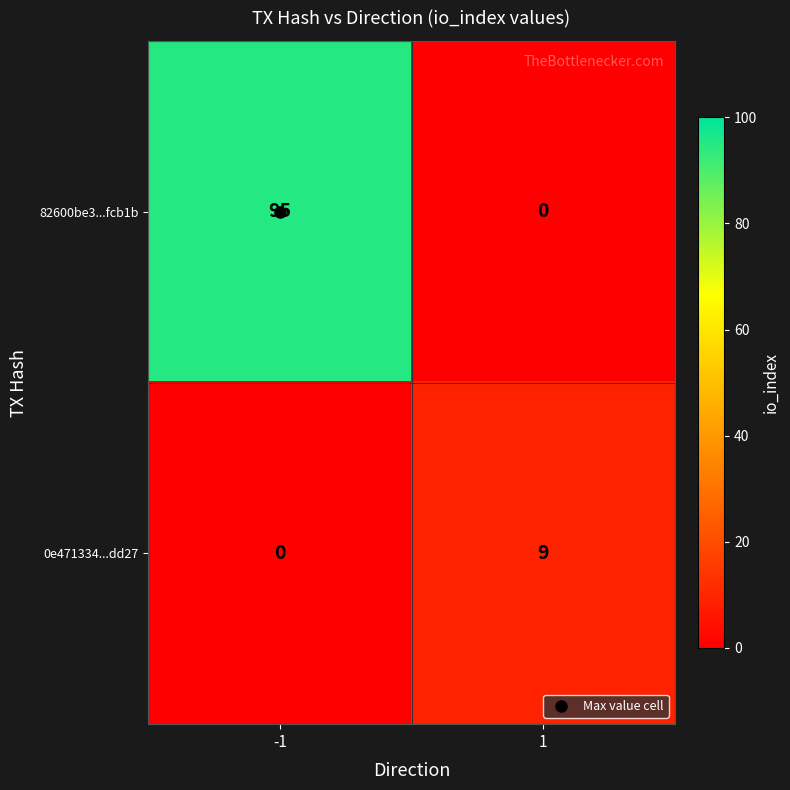

What is the total value across all series at -1?

95